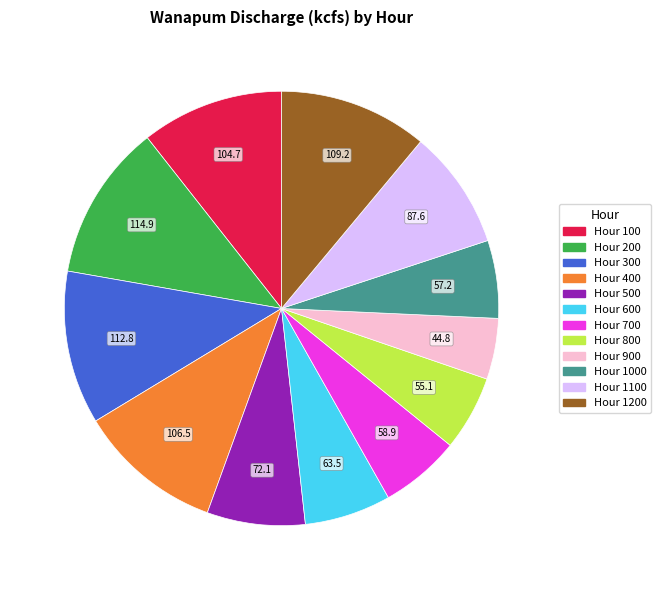

Is there a majority slice in this chart?

No